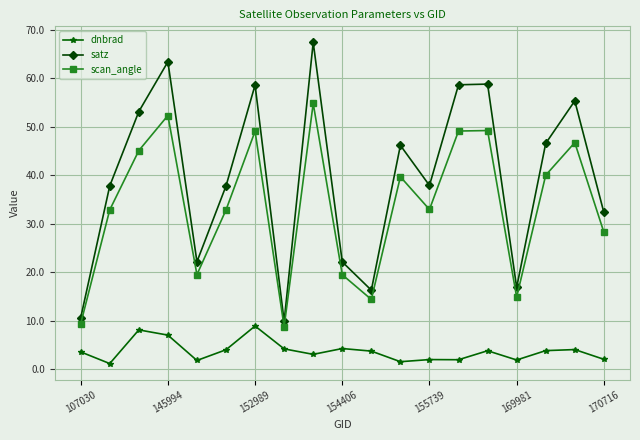

What is the value of the satz point at the 14th from the left?

58.6